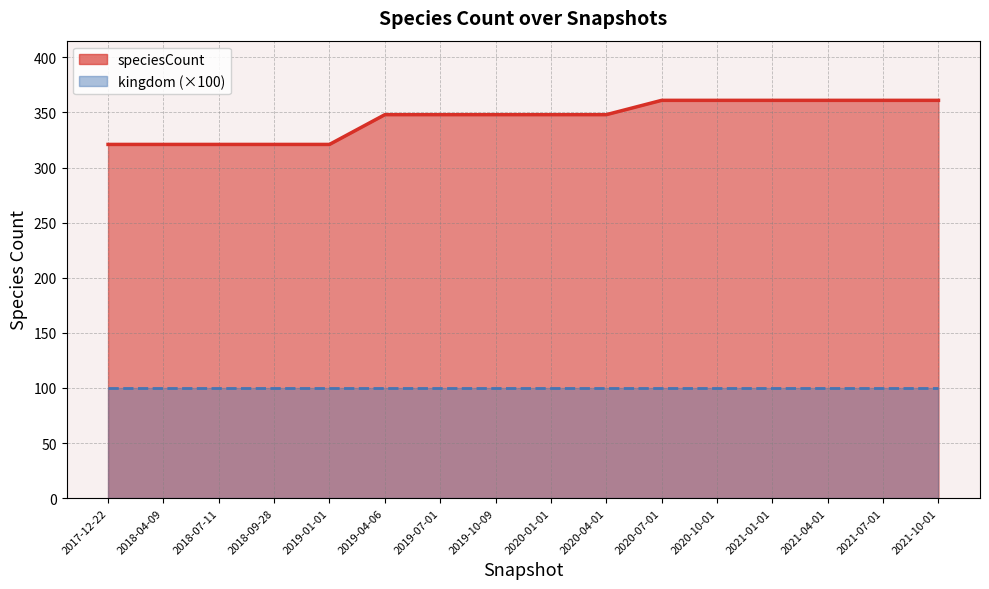

Reading left to right, transcribe all the data shown in this chart.

speciesCount line: 2017-12-22=321	2018-04-09=321	2018-07-11=321	2018-09-28=321	2019-01-01=321	2019-04-06=348	2019-07-01=348	2019-10-09=348	2020-01-01=348	2020-04-01=348	2020-07-01=361	2020-10-01=361	2021-01-01=361	2021-04-01=361	2021-07-01=361	2021-10-01=361
kingdom (×100) line: 2017-12-22=100	2018-04-09=100	2018-07-11=100	2018-09-28=100	2019-01-01=100	2019-04-06=100	2019-07-01=100	2019-10-09=100	2020-01-01=100	2020-04-01=100	2020-07-01=100	2020-10-01=100	2021-01-01=100	2021-04-01=100	2021-07-01=100	2021-10-01=100